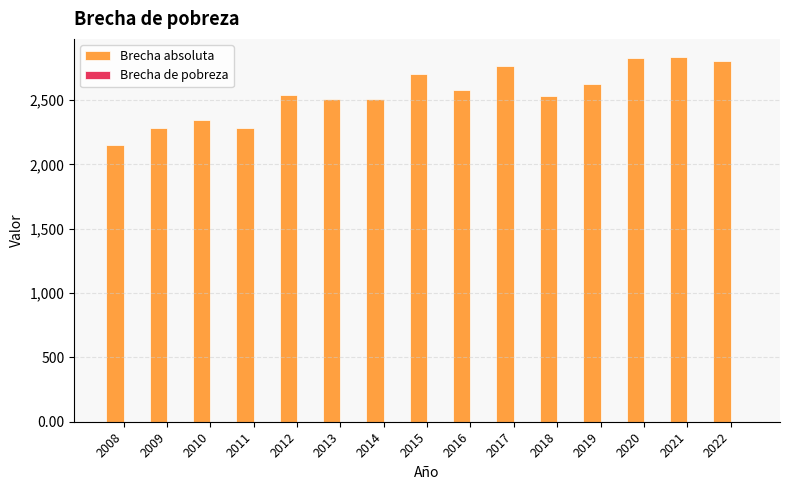

Which series has the largest total across all categories?

Brecha absoluta